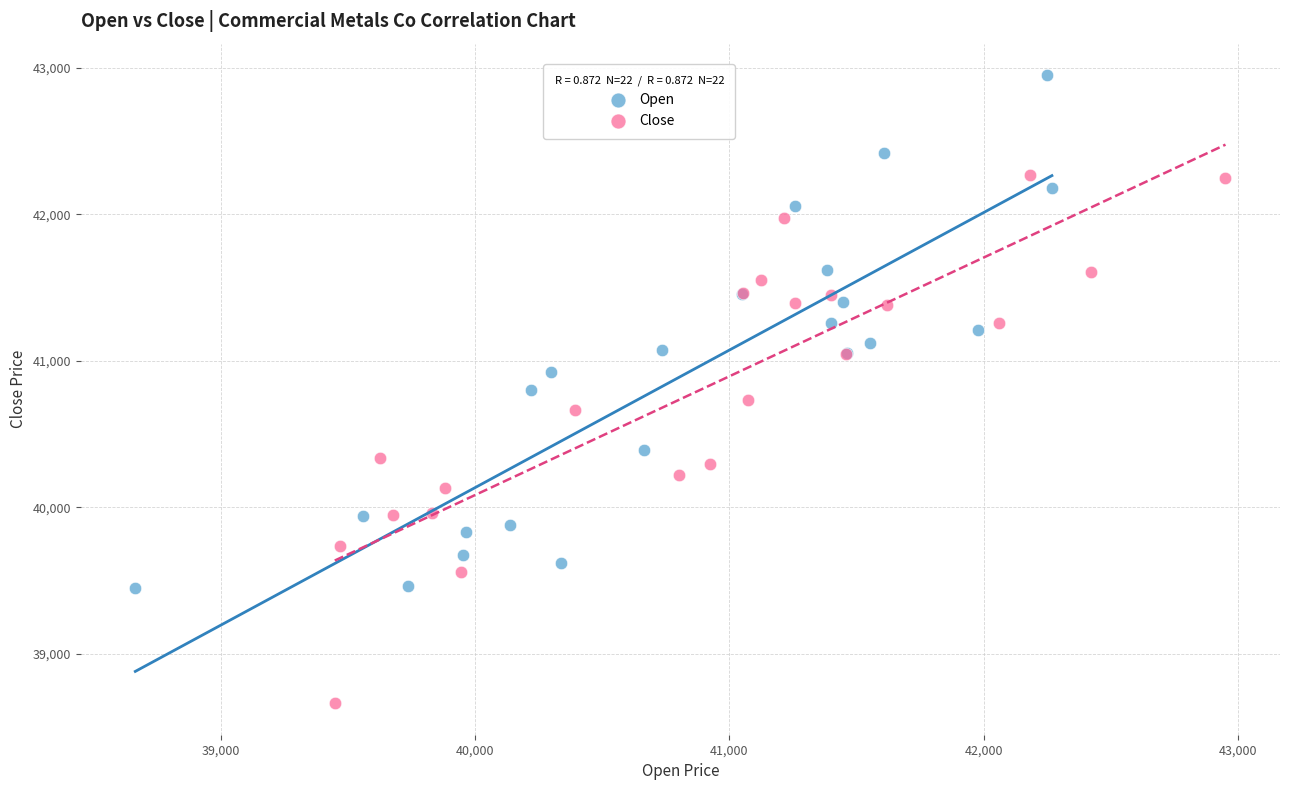

Which series contains the highest Y value?

Open